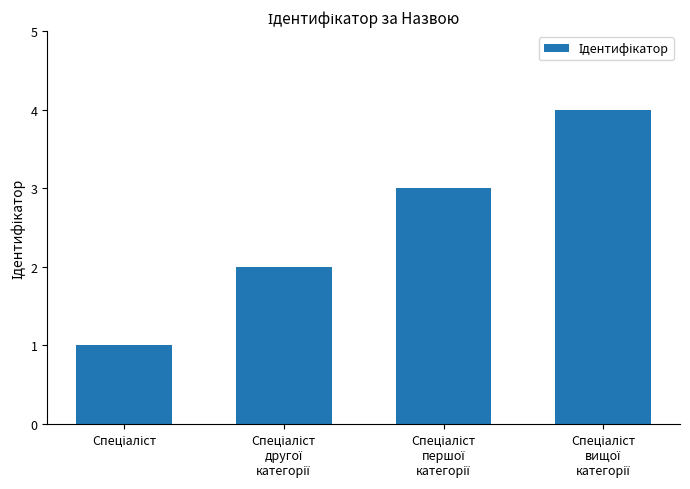

What is the sum of all values?

10